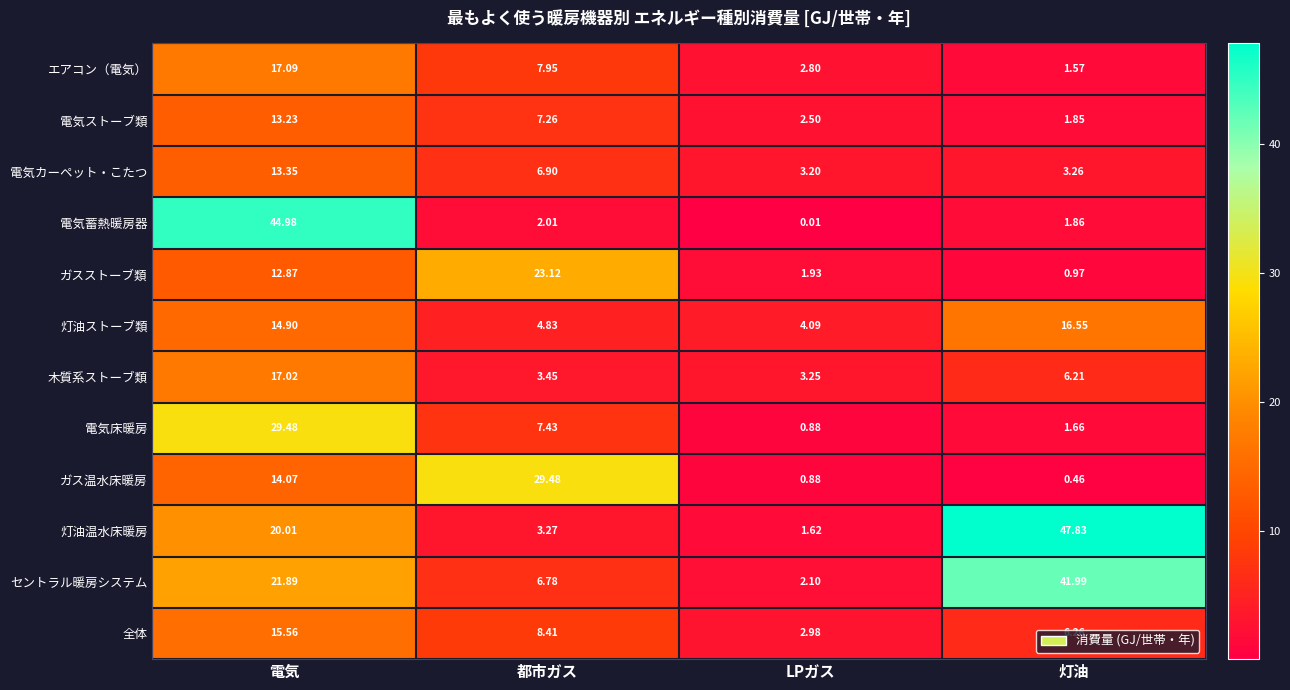

At which label is ガス温水床暖房 closest to 14?

電気